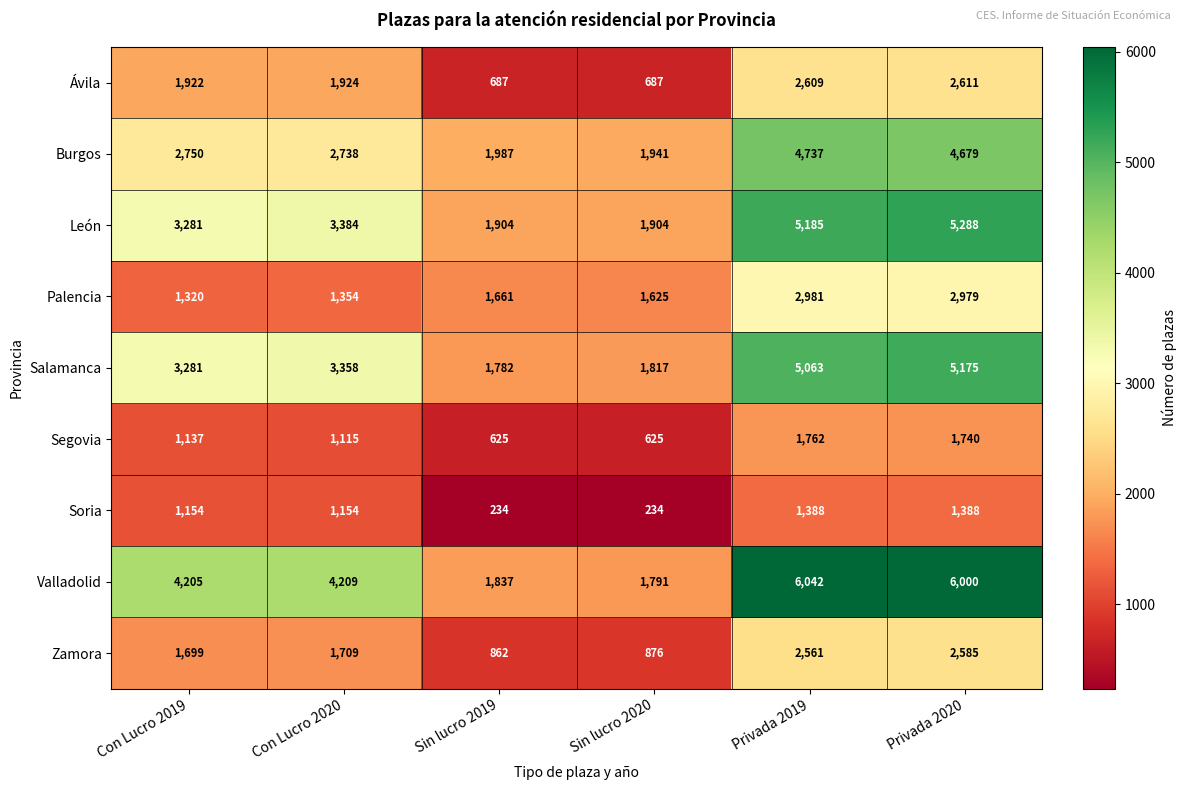

How many distinct data groups are displayed?

9